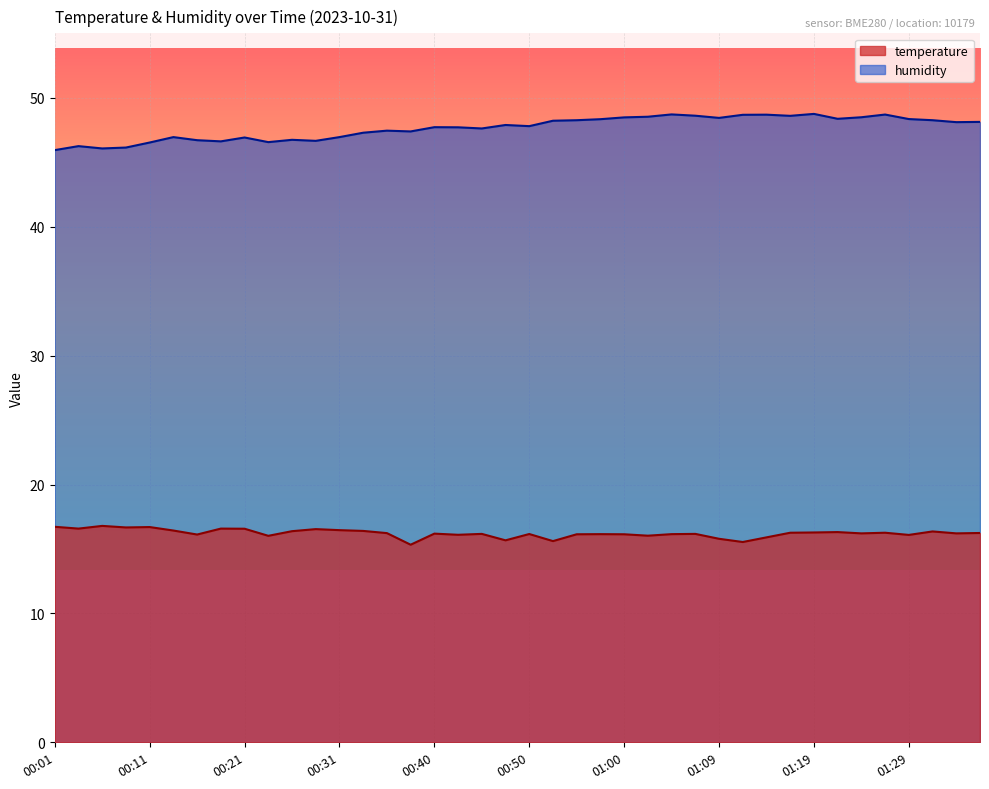

What is the value of the humidity point at the 38th from the left?

48.3